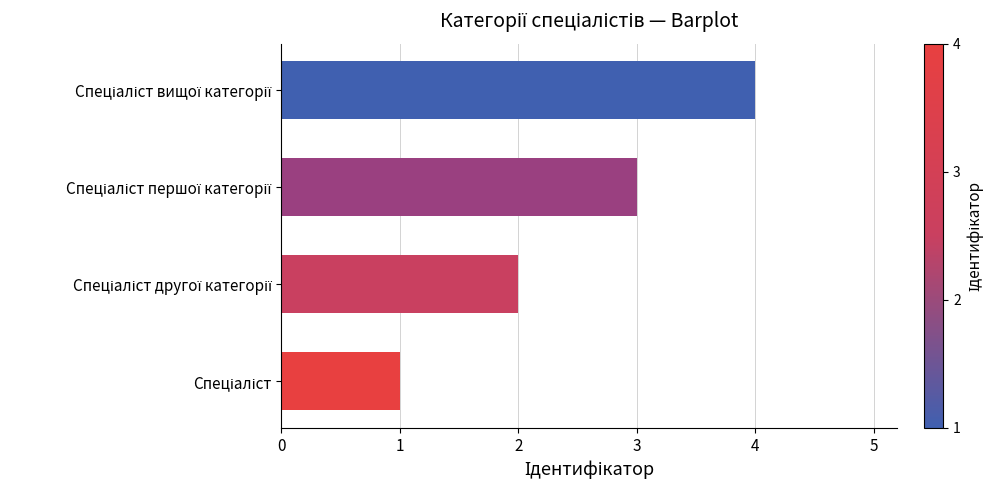

Are the bars grouped side by side (vs. stacked)?

No